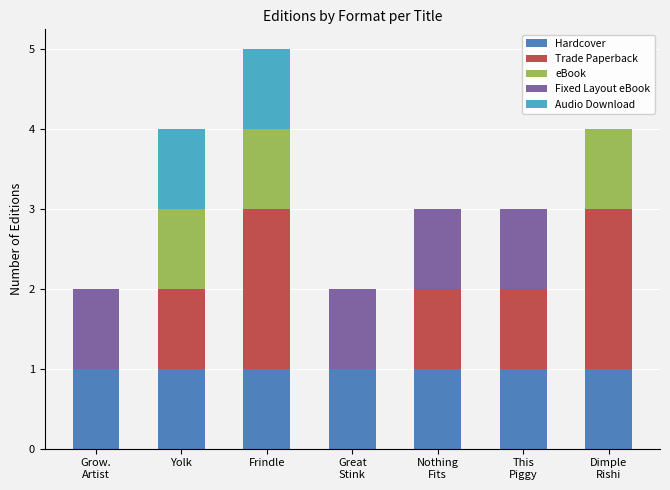

What is the sum of all Hardcover values?

7